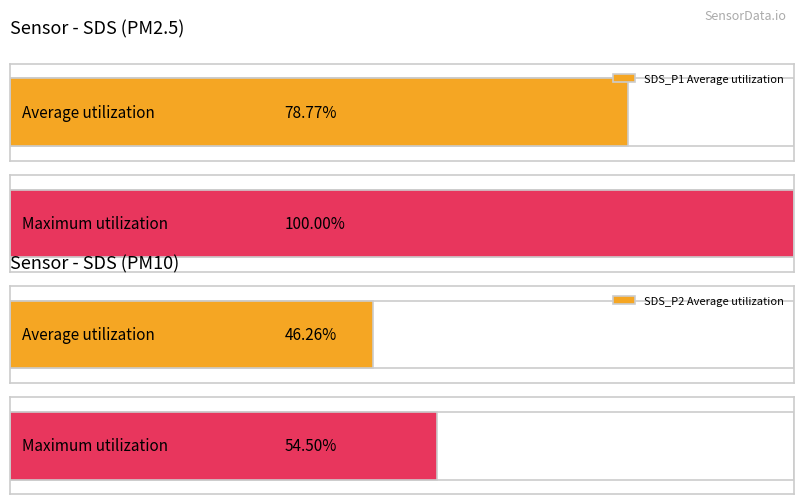

Which series has the widest spread of values?

SDS_P1